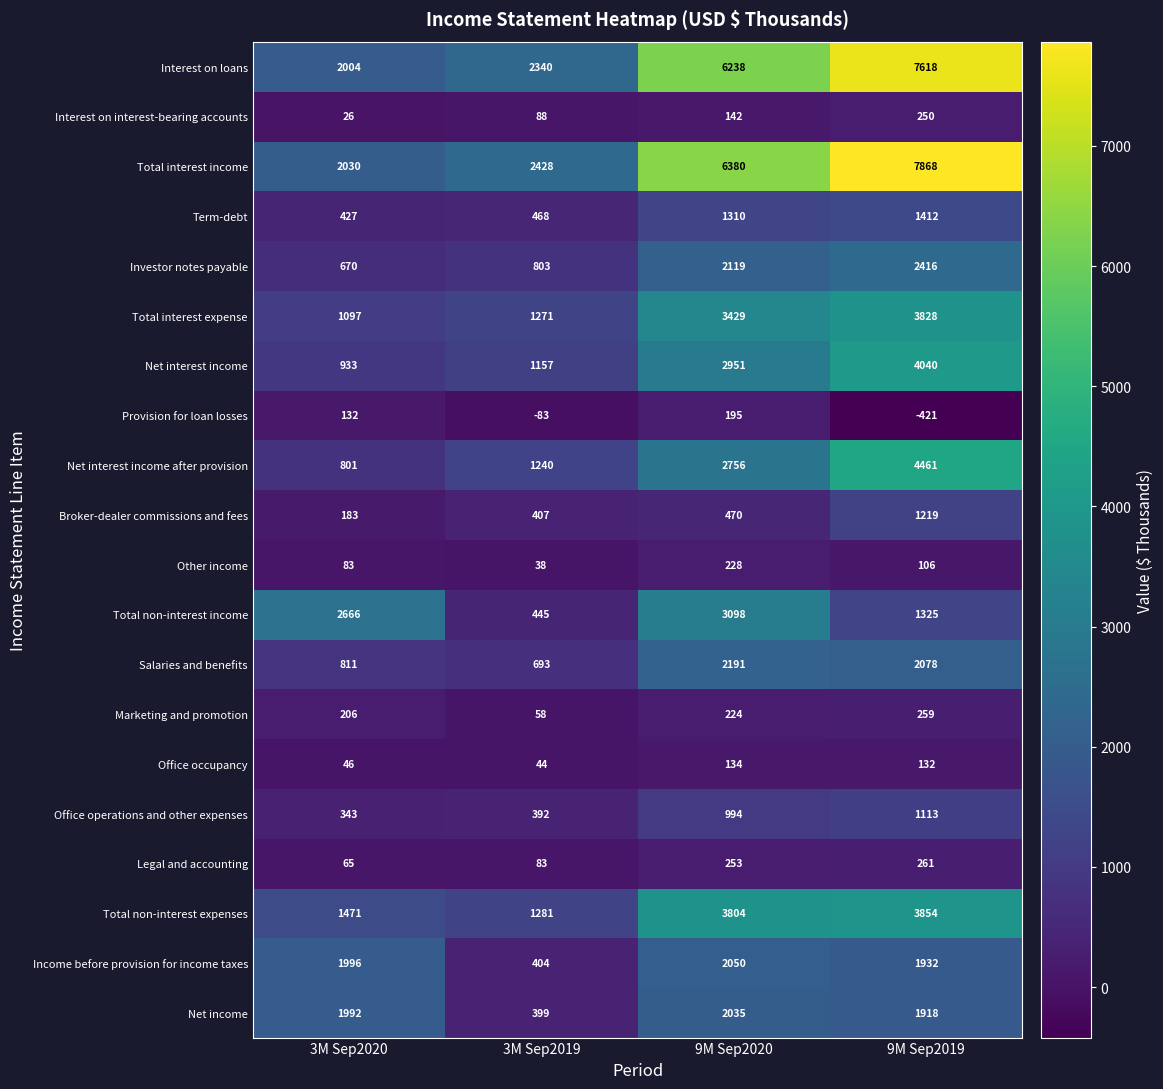

True or false: Term-debt has a value of 667 at 3M Sep2020.

False